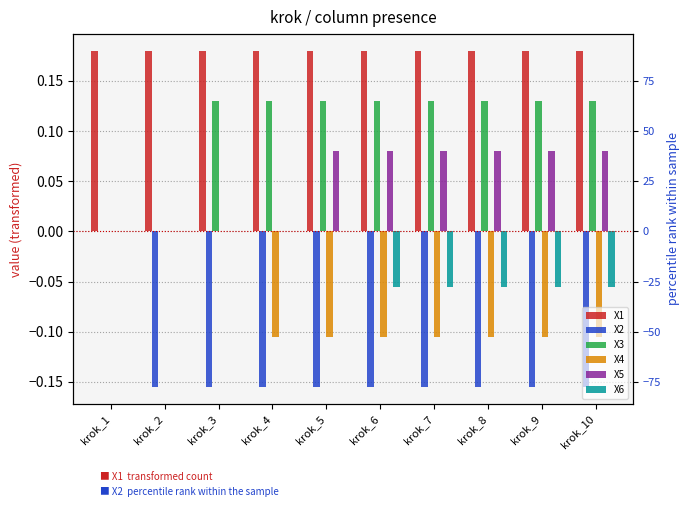

At which category does the chart reach its minimum across all series?

krok_2